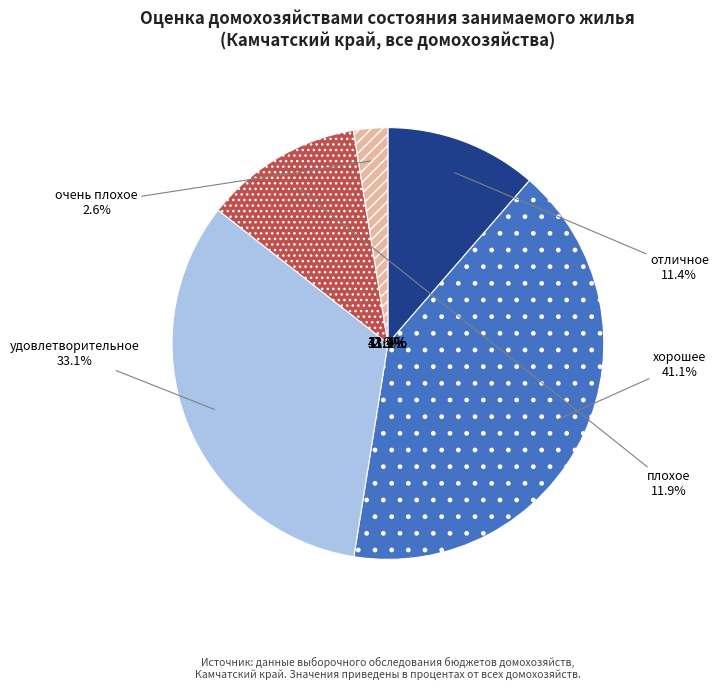

To the nearest percent, what portion does очень плохое represent?

3%